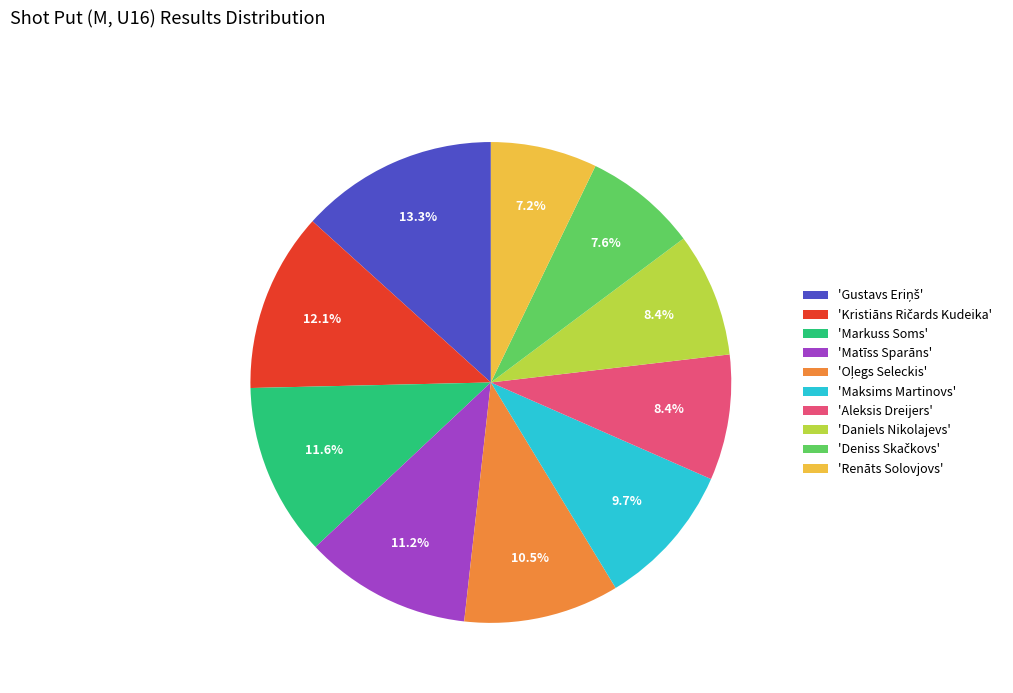

How many segments does this pie chart have?

10